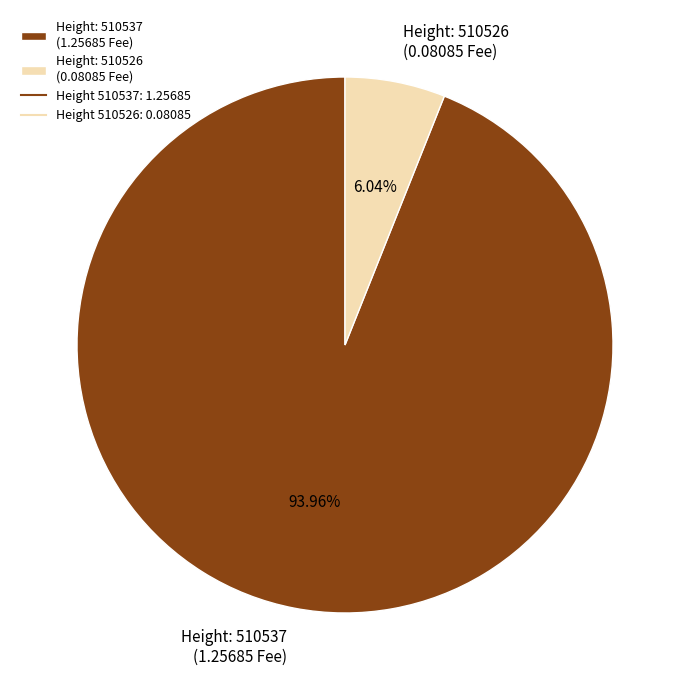

Which category has the biggest portion of the pie?

Height: 510537 (1.25685 Fee)